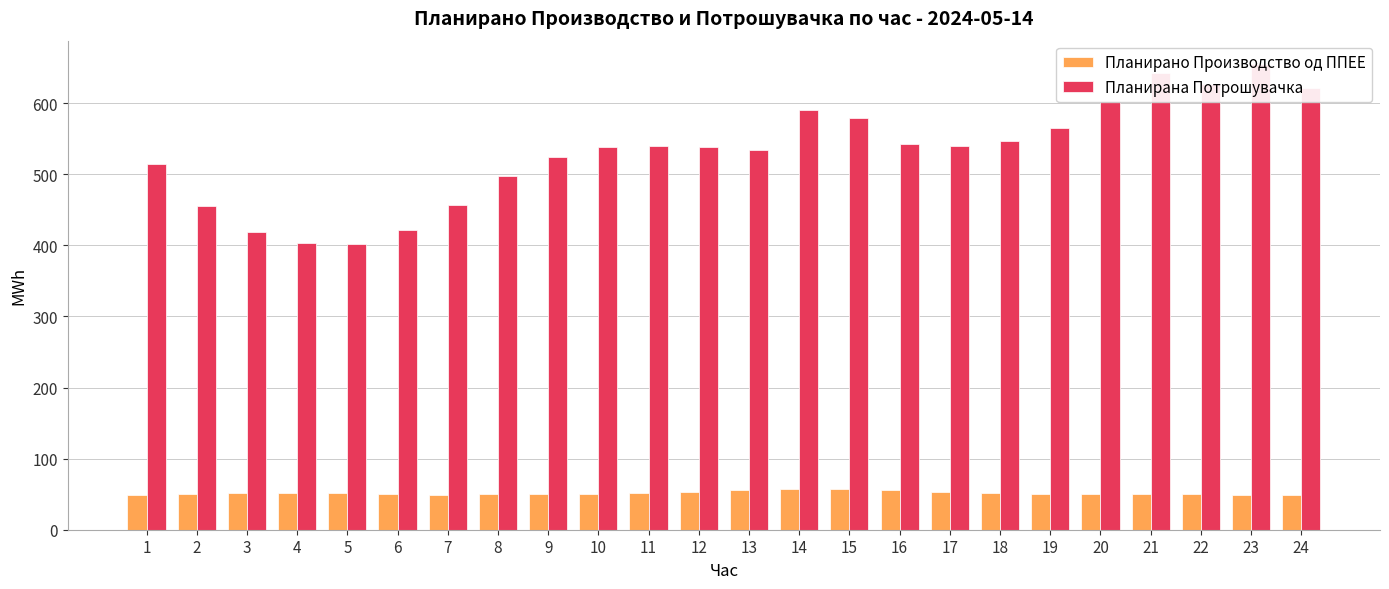

Reading left to right, transcribe all the data shown in this chart.

Планирано Производство од ППЕЕ: 1=48.6	2=49.7	3=51.7	4=52.3	5=51.5	6=49.9	7=49.4	8=49.7	9=49.8	10=50.6	11=51.8	12=53.6	13=55.7	14=56.6	15=57.1	16=56.1	17=53.4	18=51.5	19=50.7	20=50.5	21=50.2	22=49.8	23=49.2	24=49.4
Планирана Потрошувачка: 1=514.1	2=455.3	3=418.6	4=403.0	5=401.5	6=421.9	7=456.4	8=498.2	9=523.8	10=538.8	11=539.9	12=538.4	13=533.6	14=590.2	15=579.1	16=543.1	17=540.2	18=546.7	19=565.2	20=603.1	21=642.1	22=627.3	23=655.3	24=621.9